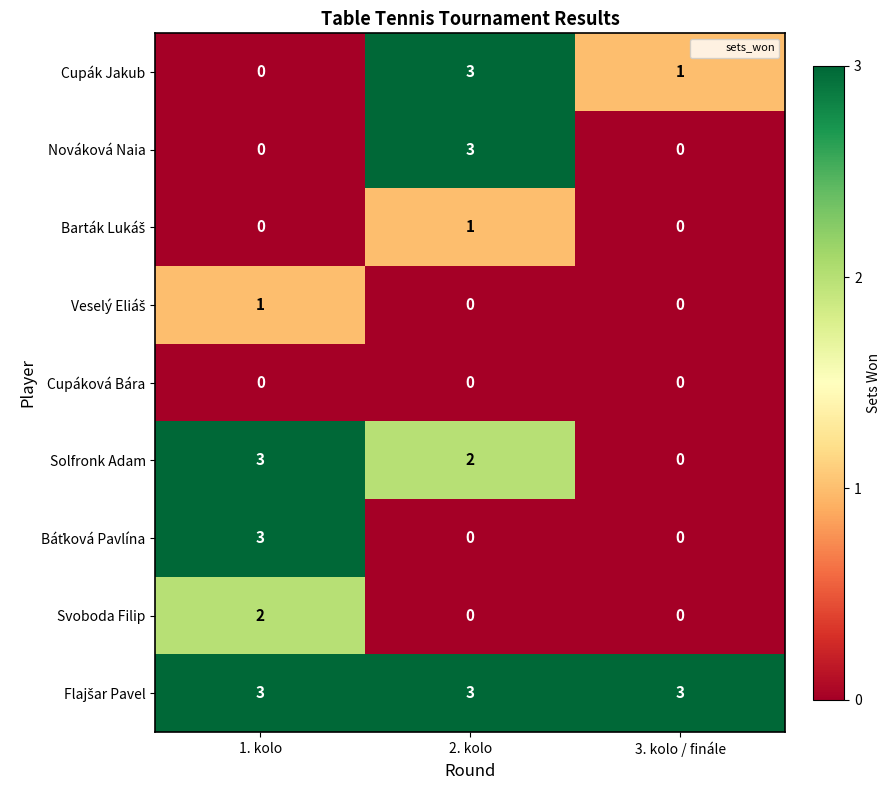

What is the maximum value shown in the chart?

3